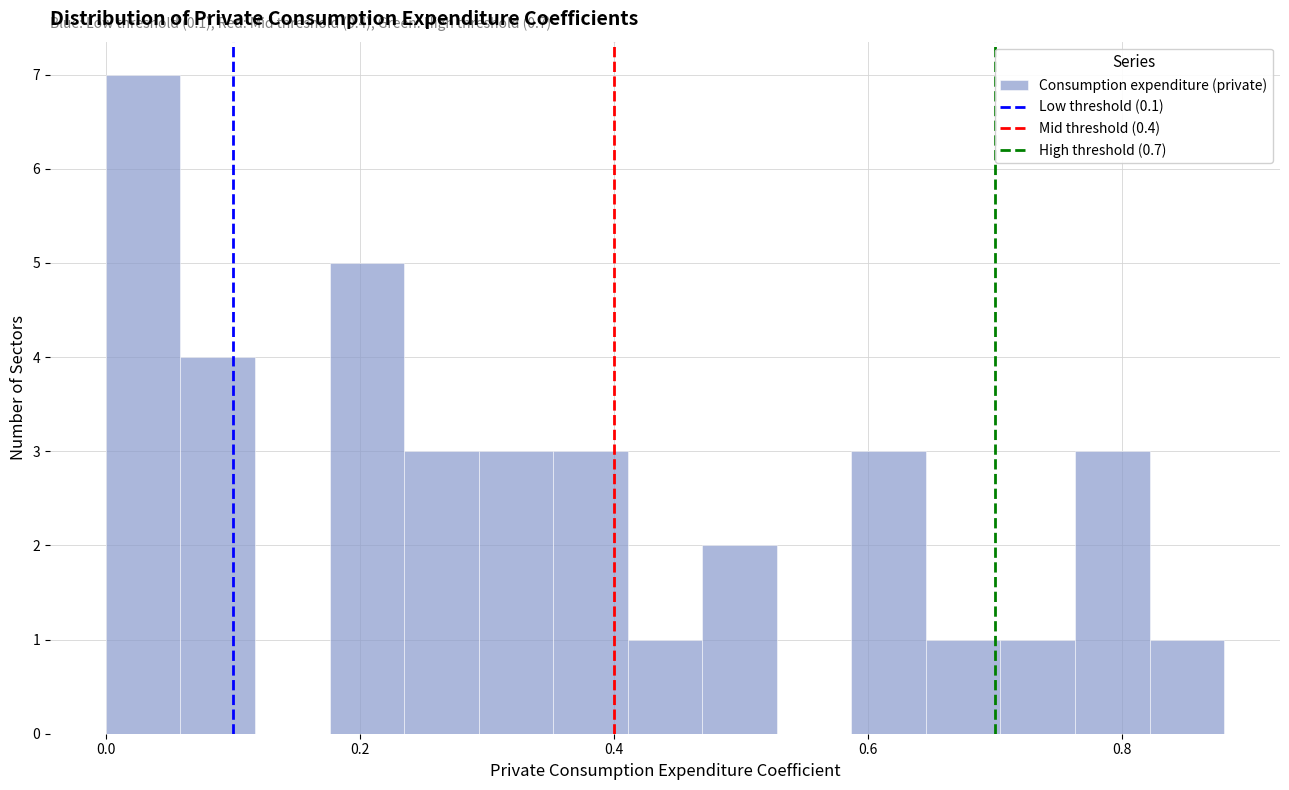

Around what value on the x-axis is the tallest bar? Give the approximate position of its centre, as read against the axis.

0.02